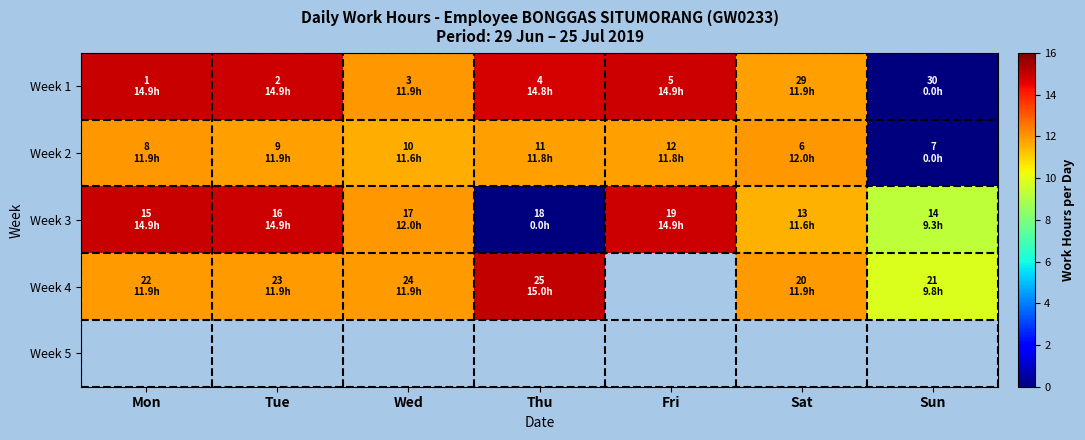

Which category has the lowest value in the Week 3 series?

Thu